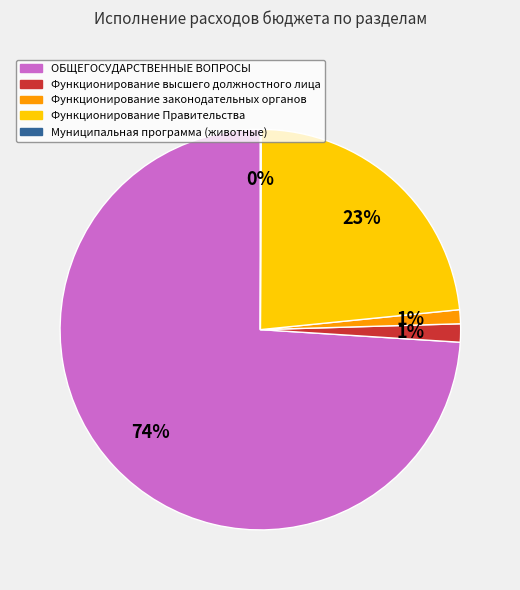

Is Функционирование законодательных органов the majority of the pie?

No